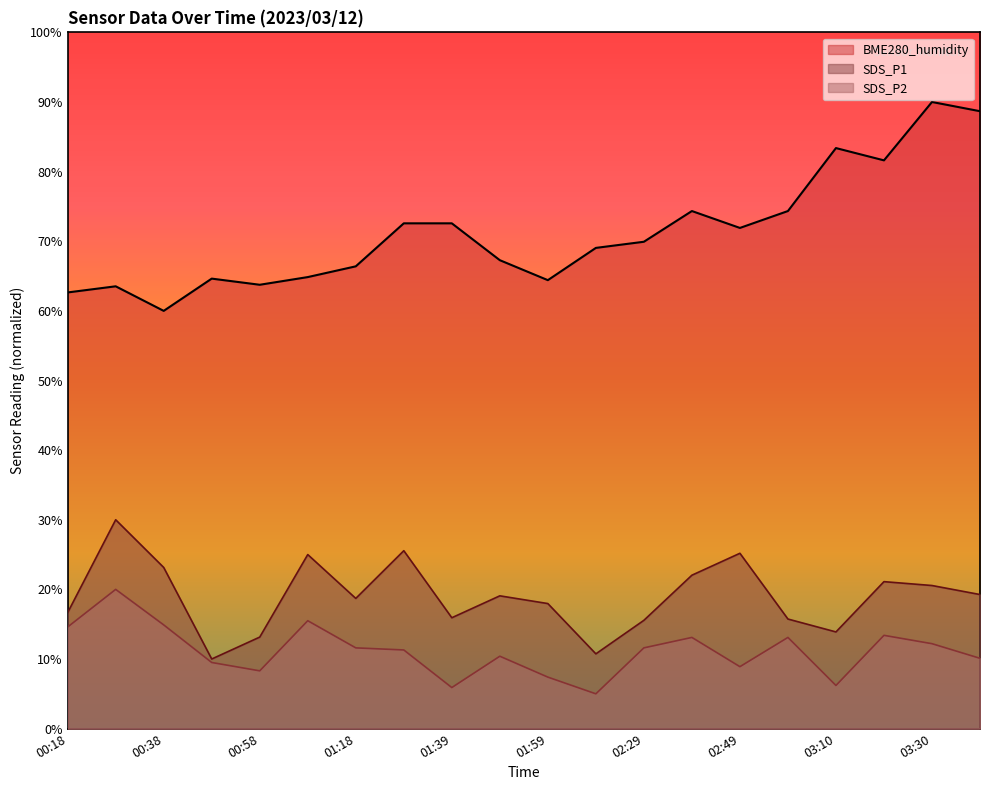

How many data points in SDS_P2 are less than 11?

9